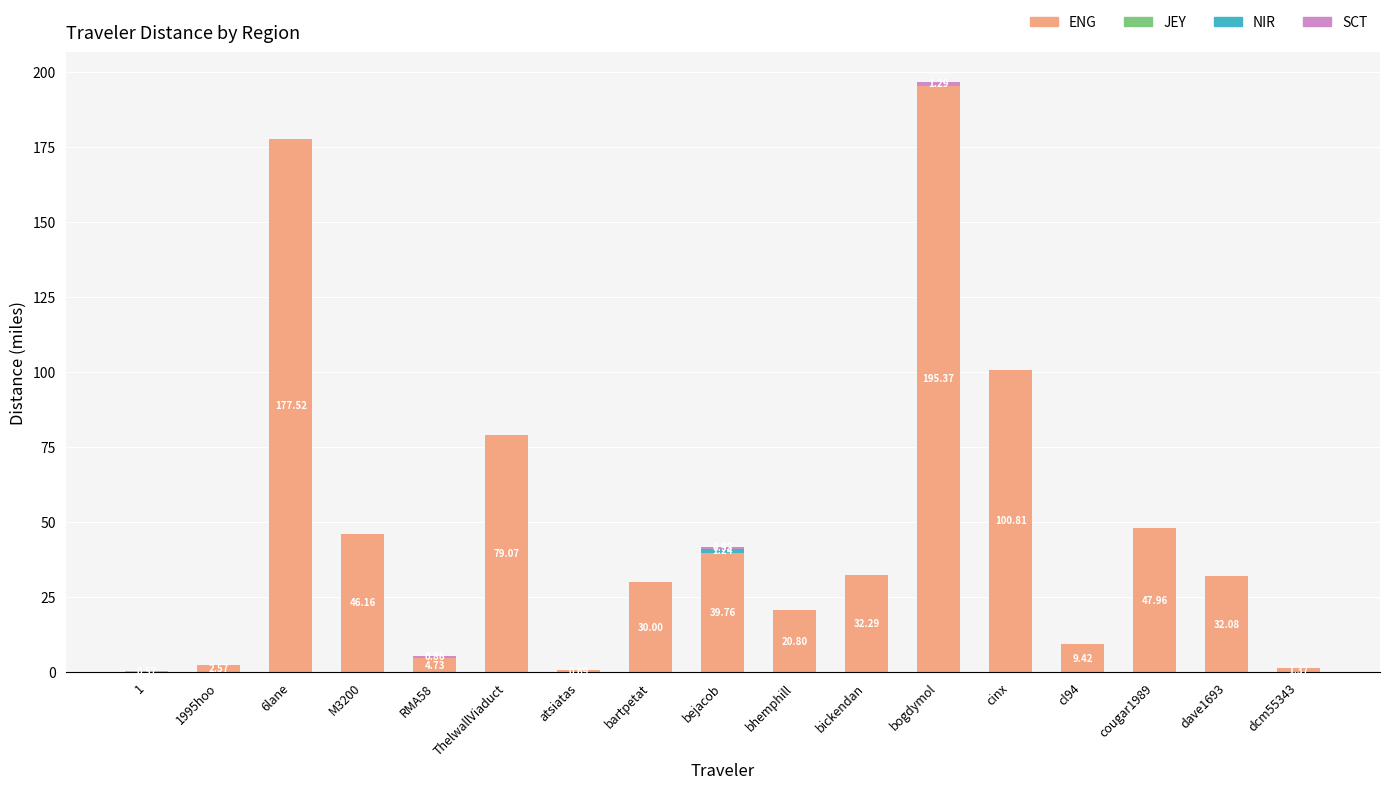

What is the total value across all series at ThelwallViaduct?

79.1